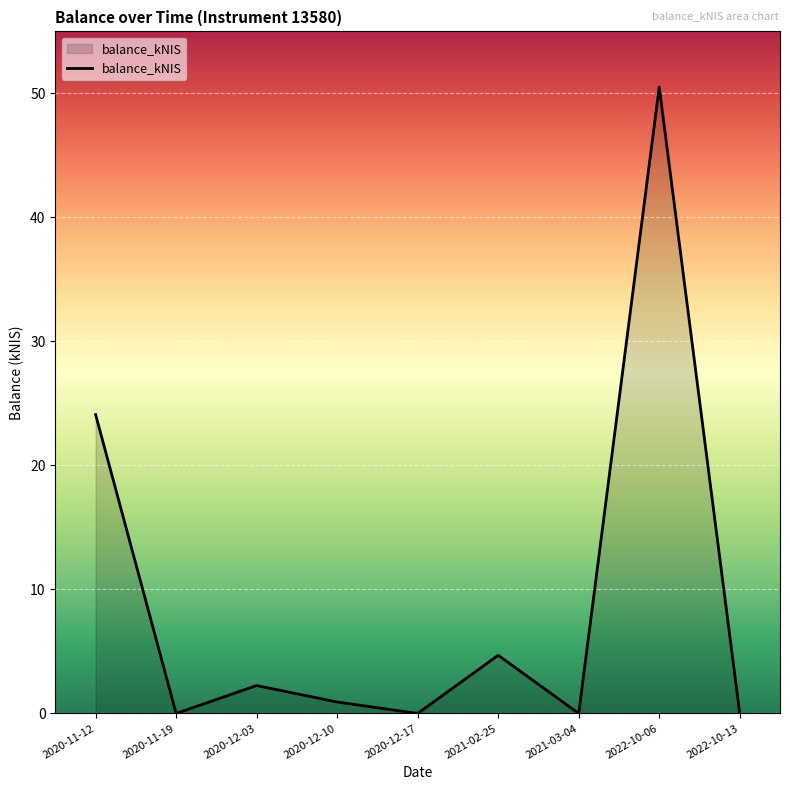

What position from the right is 2020-12-03?

7